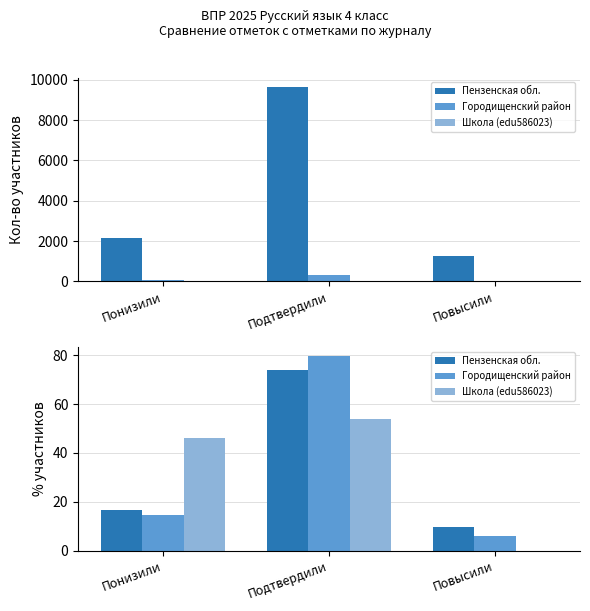

Are the bars grouped side by side (vs. stacked)?

Yes